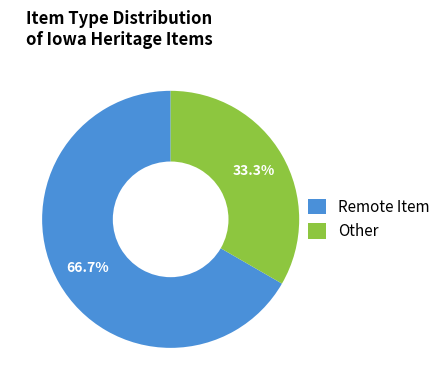

What portion of the pie excludes Remote Item?

33.3%